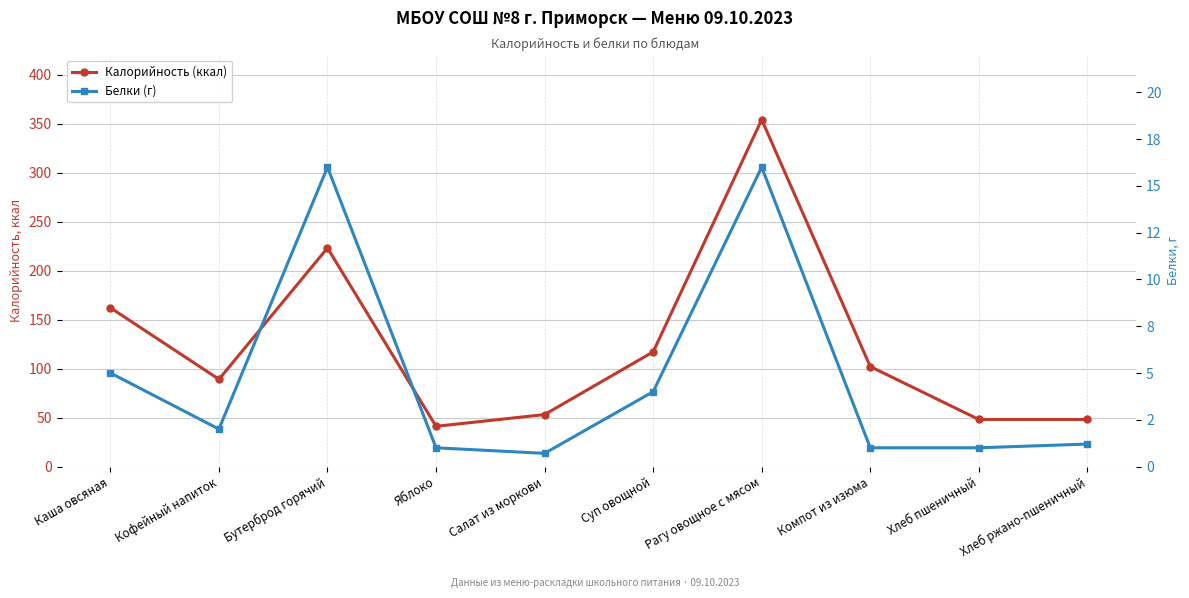

Which label corresponds to the smallest value in the chart?

Салат из моркови